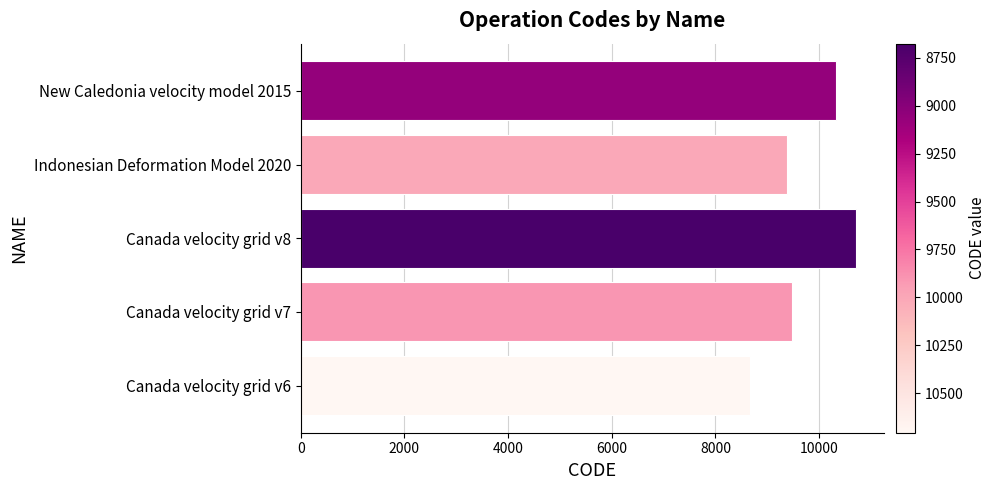

Reading bottom to top, extract all data points from this chart.

Canada velocity grid v6=8676	Canada velocity grid v7=9483	Canada velocity grid v8=10707	Indonesian Deformation Model 2020=9375	New Caledonia velocity model 2015=10323